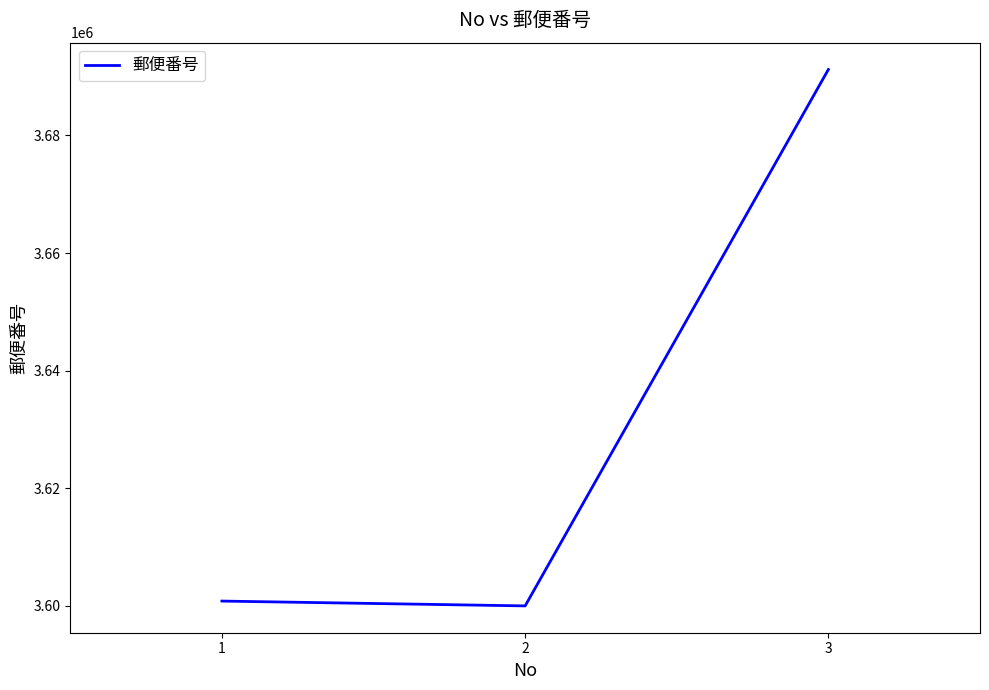

What is the sum of all values?

10892069